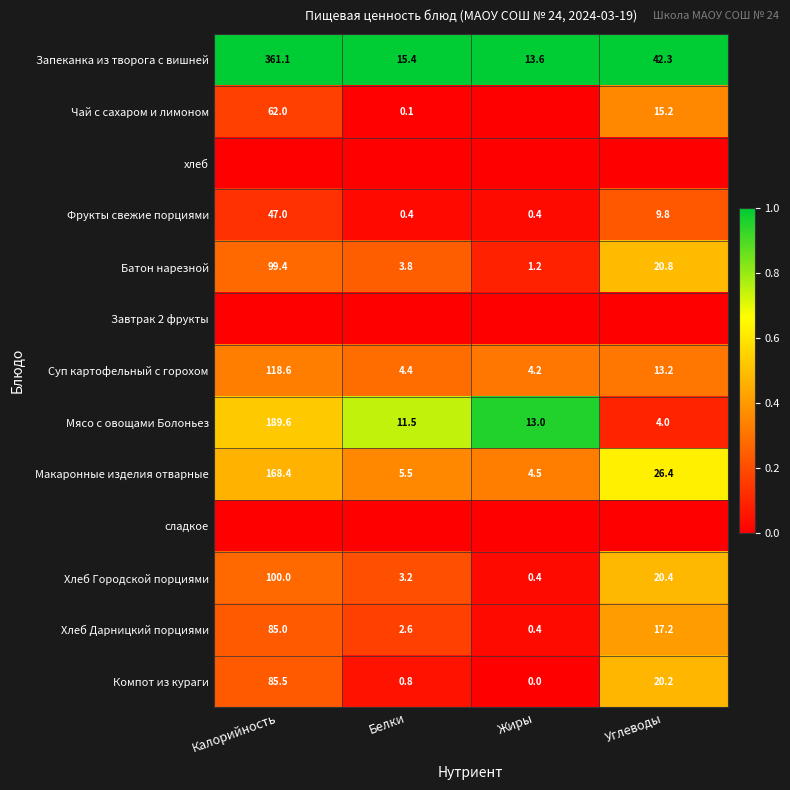

Which category has the lowest value in the Хлеб Дарницкий порциями series?

Жиры